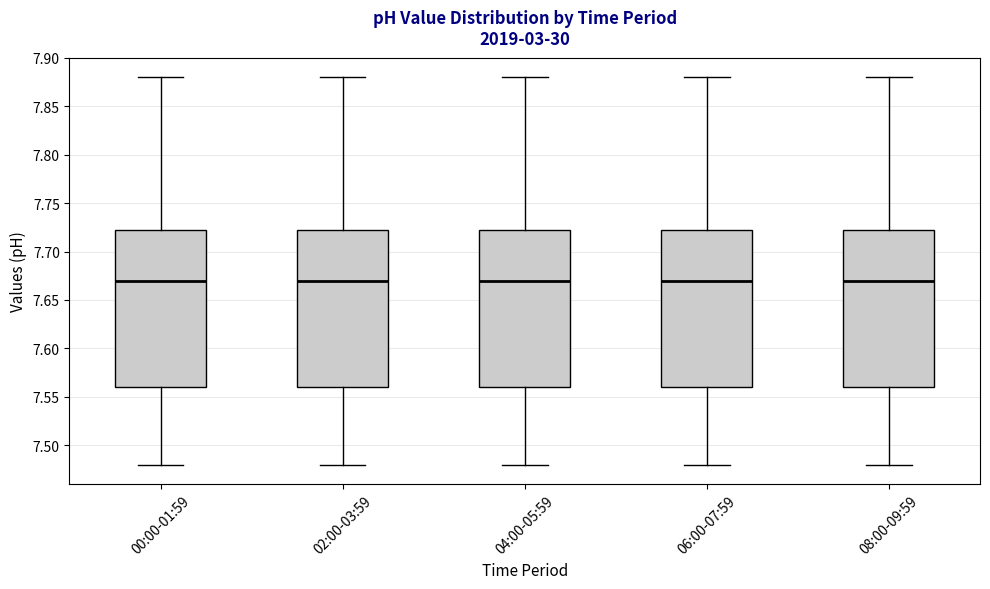

Where is the upper edge of the box for 00:00-01:59 on the y-axis? The values are not printed on the chart, so give them approximately, as read against the axis.

7.725